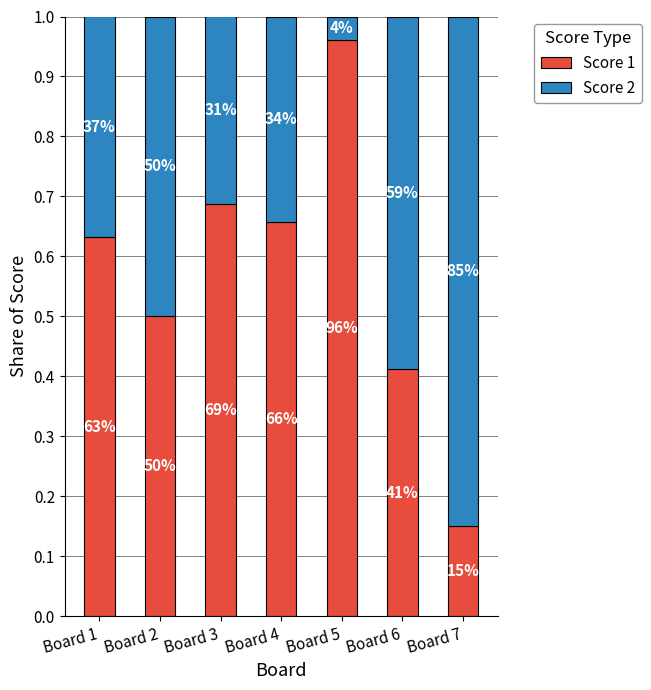

What are all the series names shown in the legend?

Score 1, Score 2